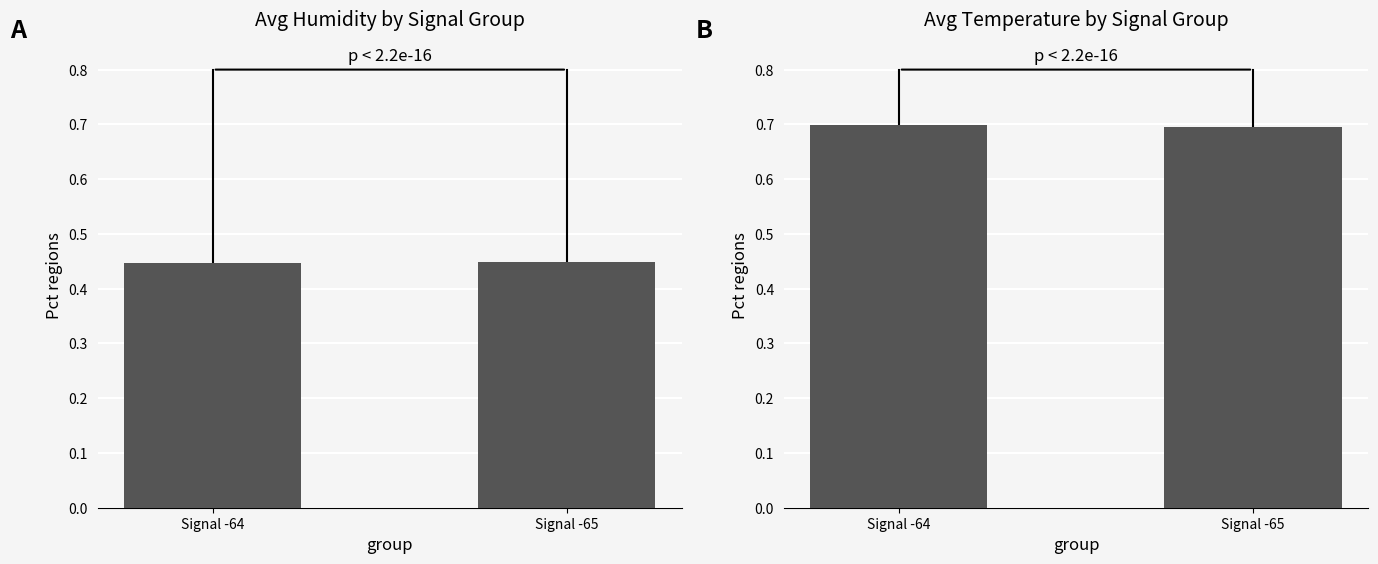

What is the value of the 2nd bar from the left?

0.7